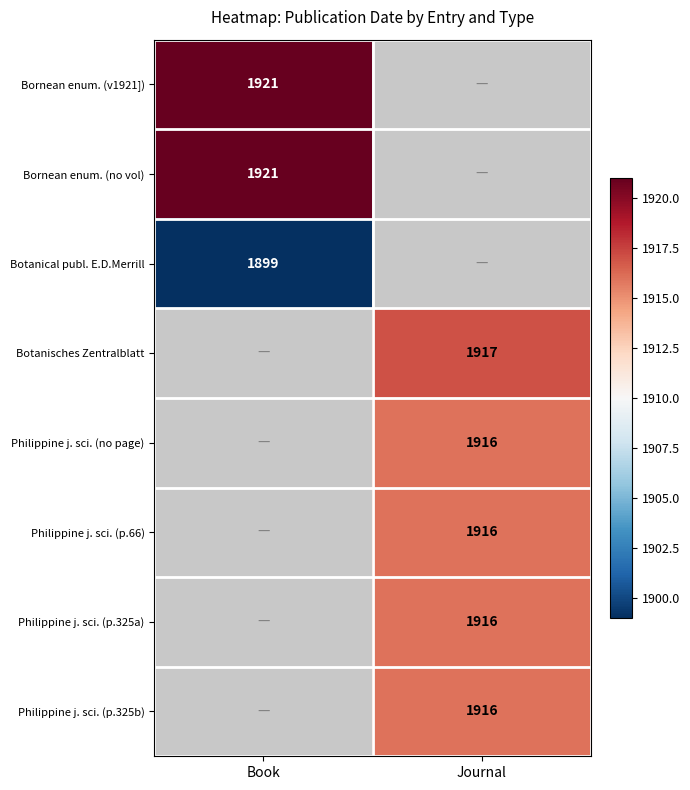

Count the number of data series in this chart.

8